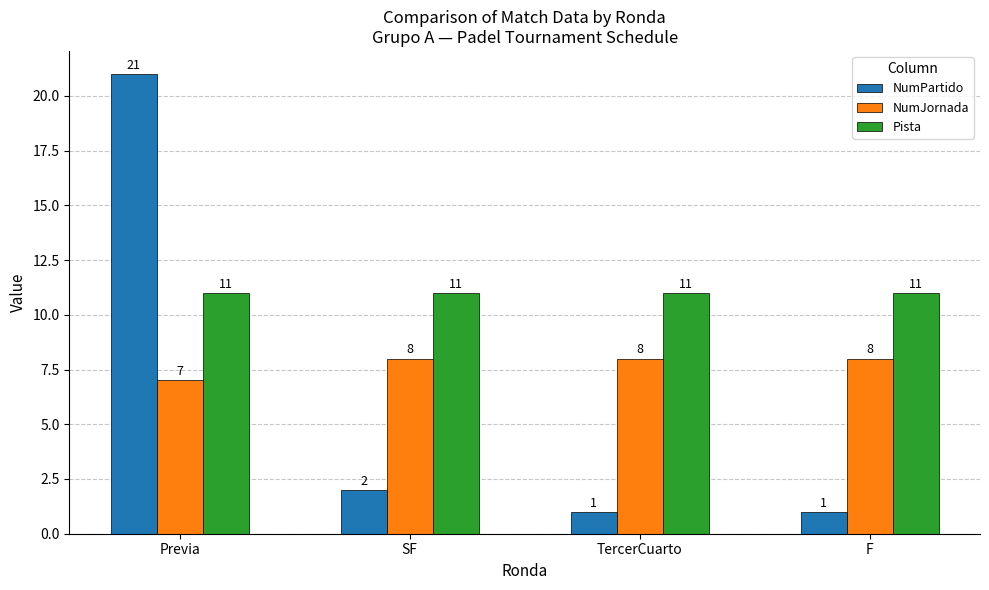

What is the label of the 4th bar from the right?

Previa